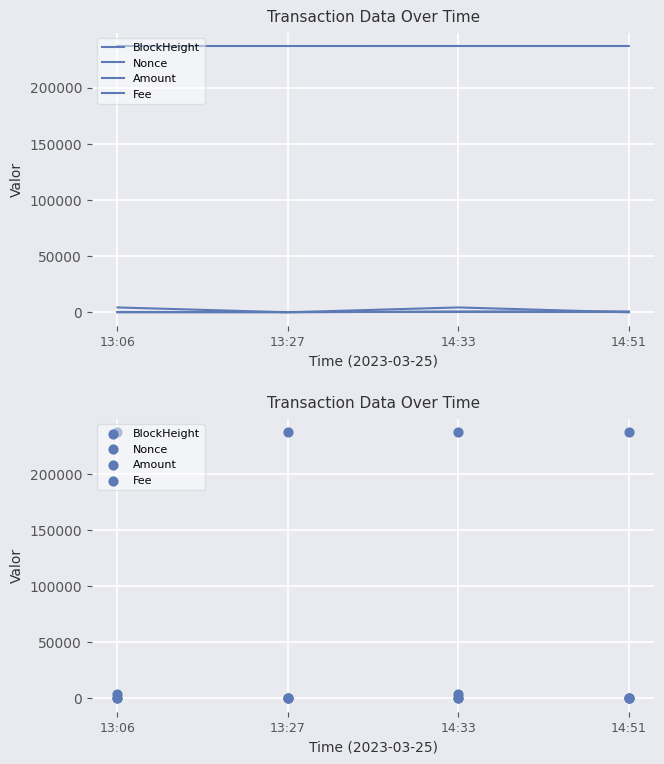

Which series has the widest spread of Y values?

Nonce